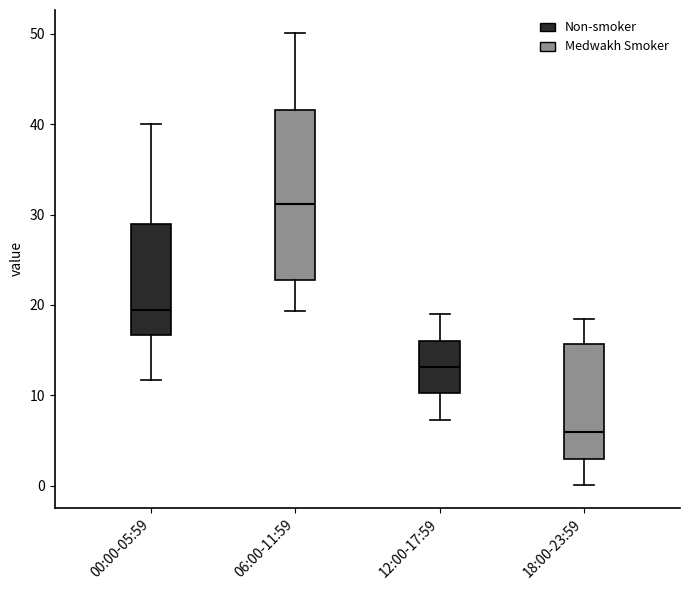

Which box has the highest median line?

06:00-11:59